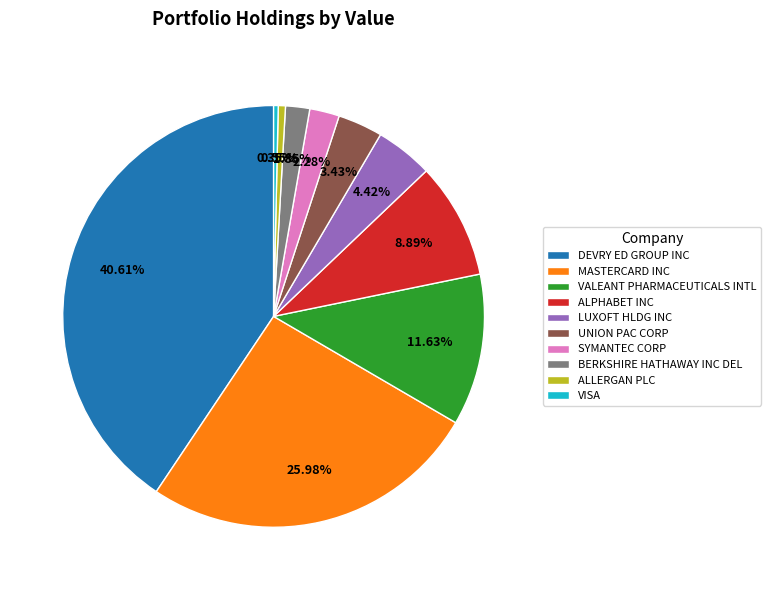

Is the sum of DEVRY ED GROUP INC and LUXOFT HLDG INC greater than half?

No